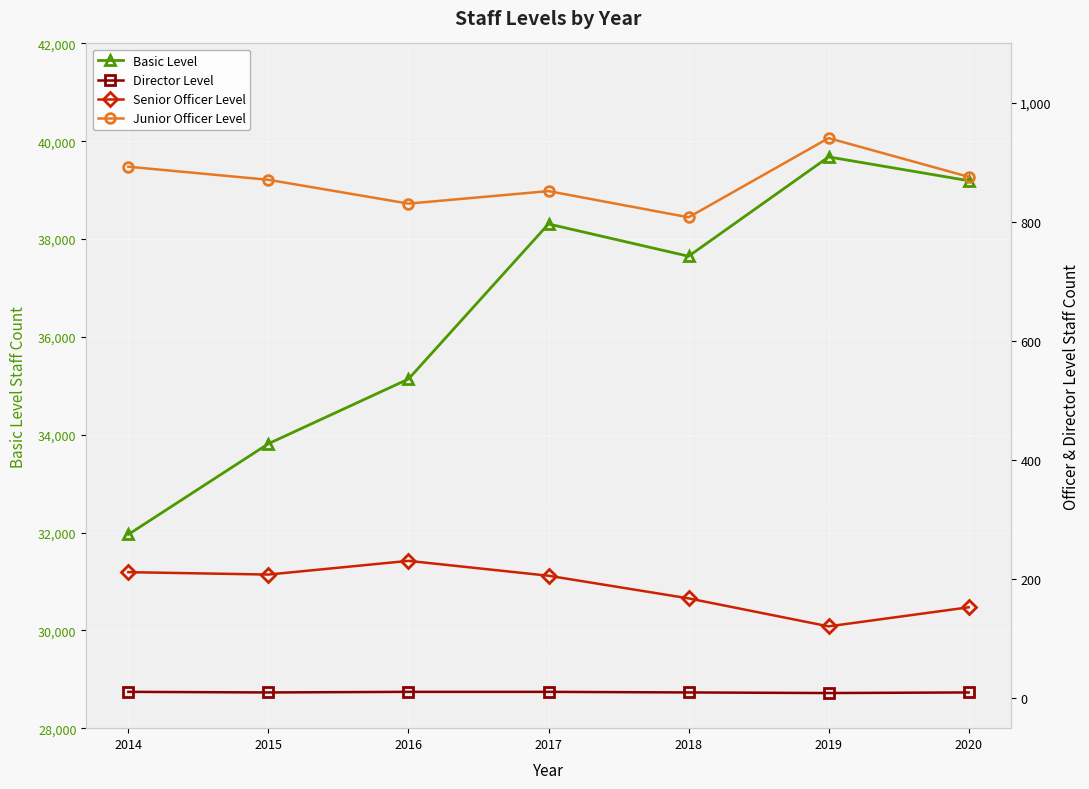

How many data points in Senior Officer Level are less than 206?

3